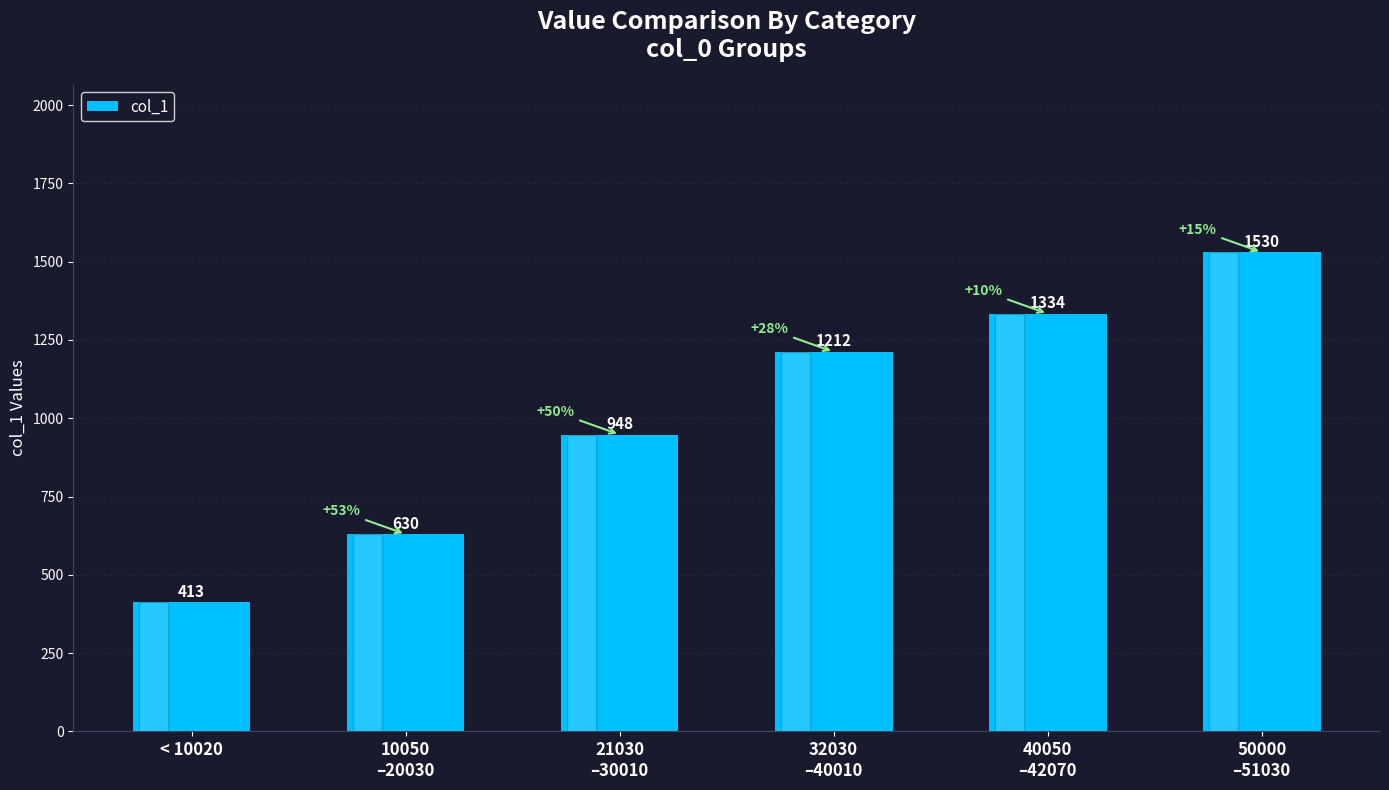

What is the minimum value shown in the chart?

413